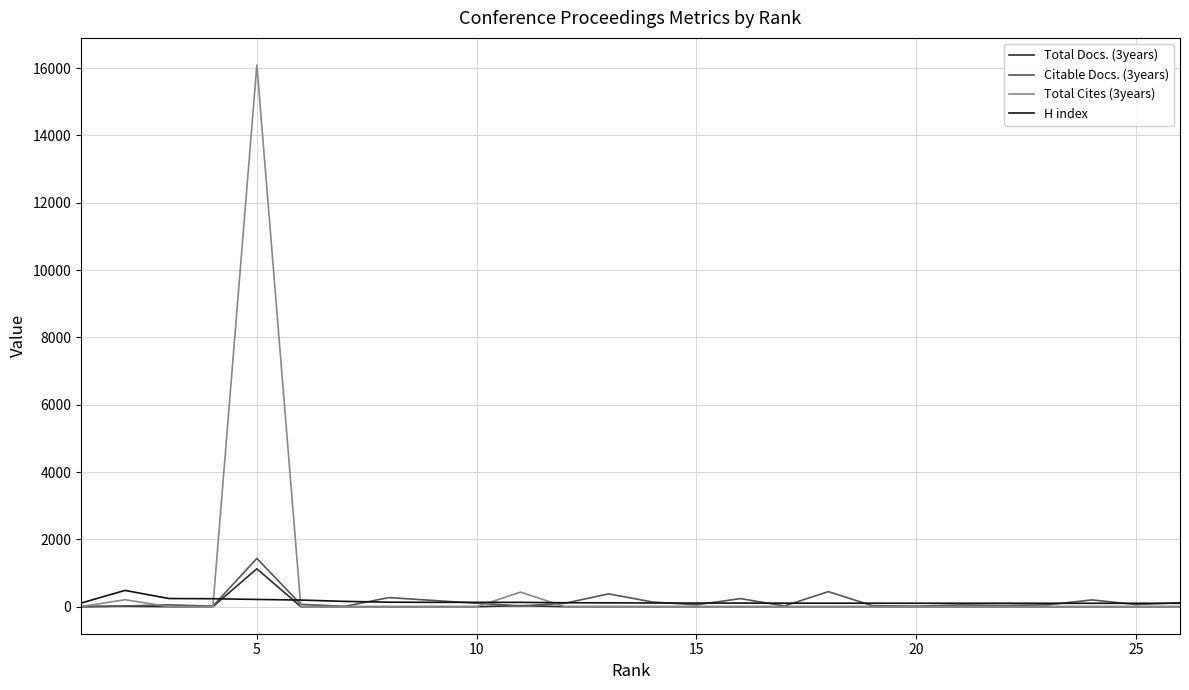

Which series has the largest range (max minus min)?

Total Cites (3years)